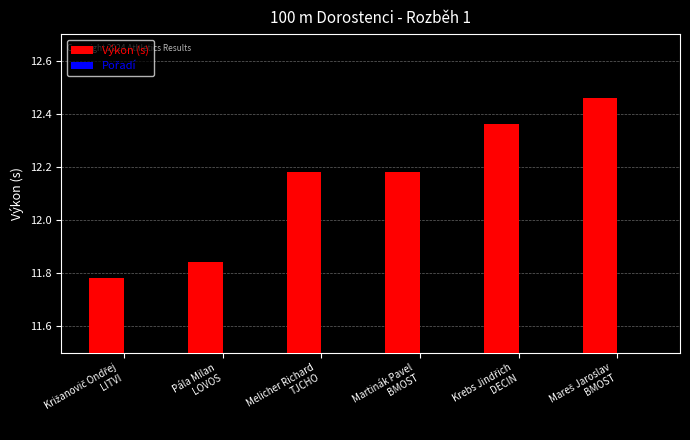

How many values in the Výkon (s) series are below 12?

2